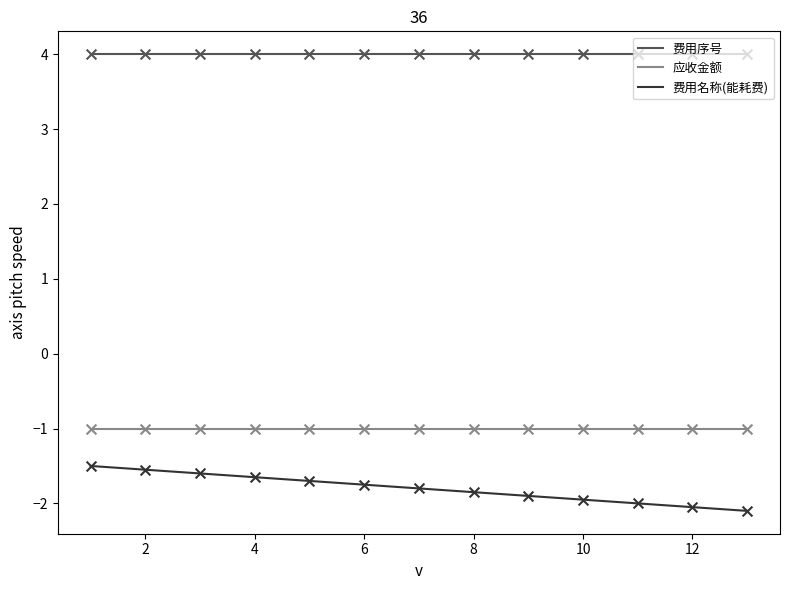

True or false: 费用序号 and 费用名称(能耗费) cross at least once.

False